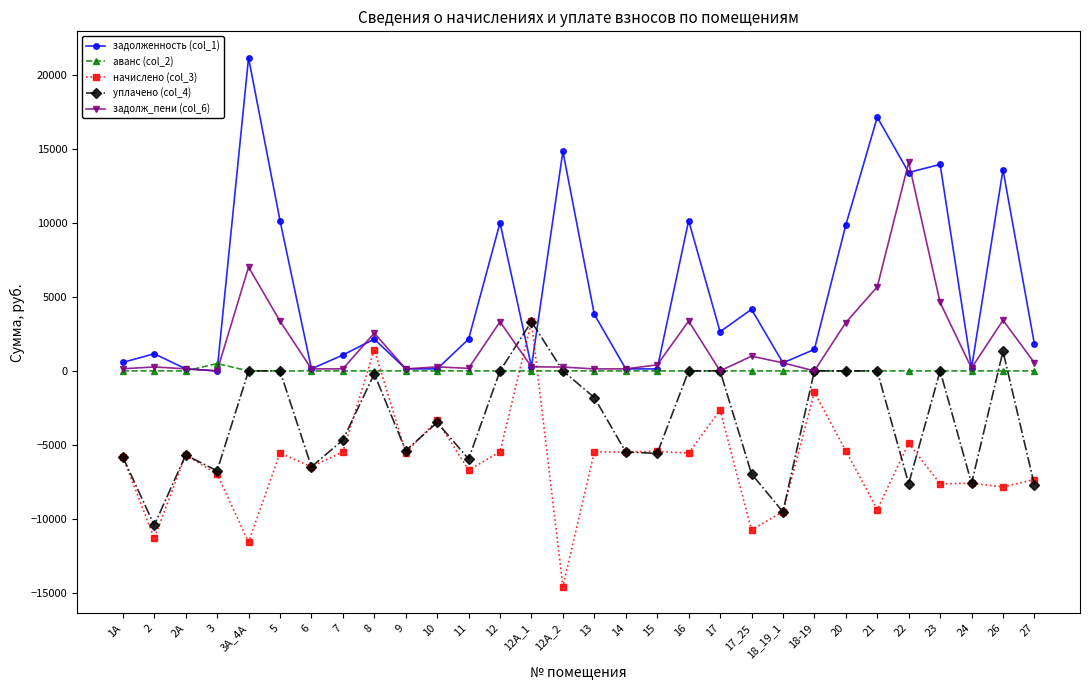

The value of задолж_пени (col_6) at 9 is 136.5. True or false?

True